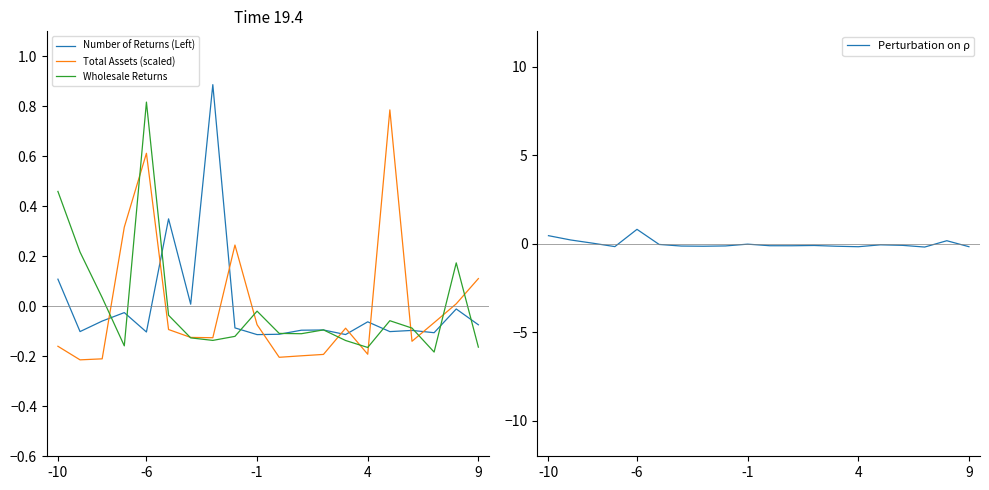

How many categories are shown in the chart?

20